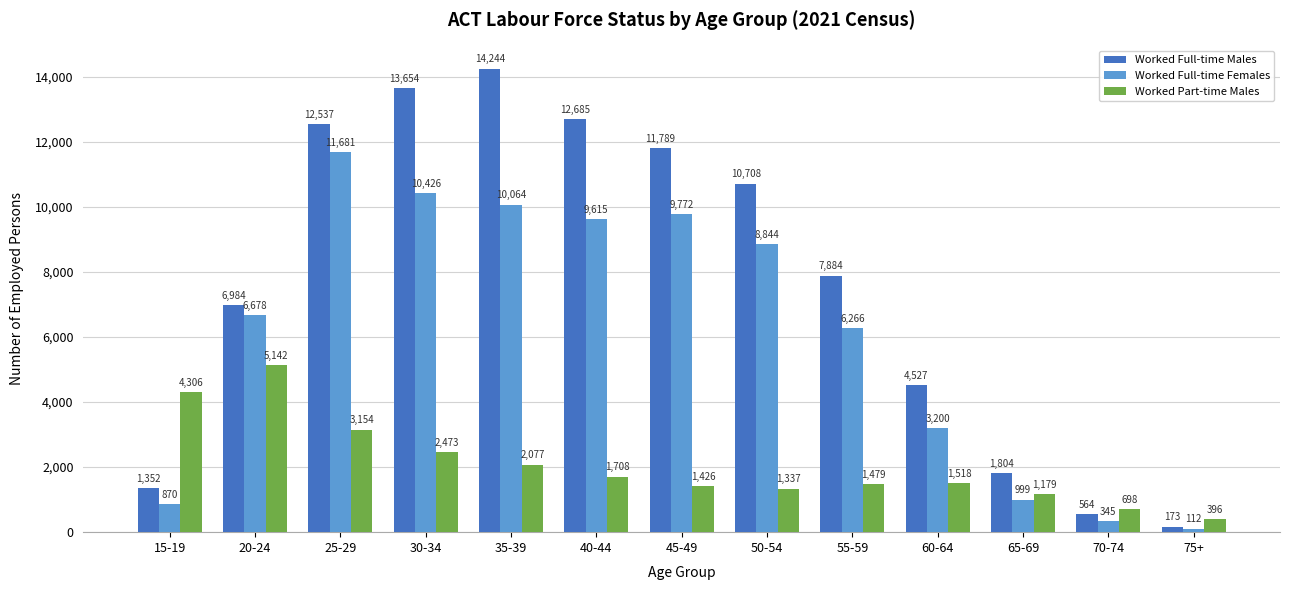

Which series has the largest range (max minus min)?

Worked Full-time Males